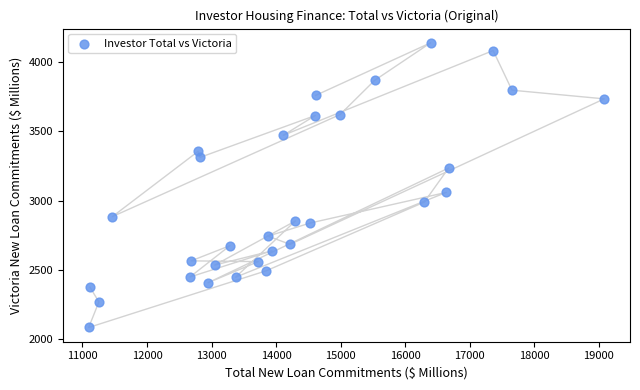

What is the range of X values (max minus min)?

7987.6